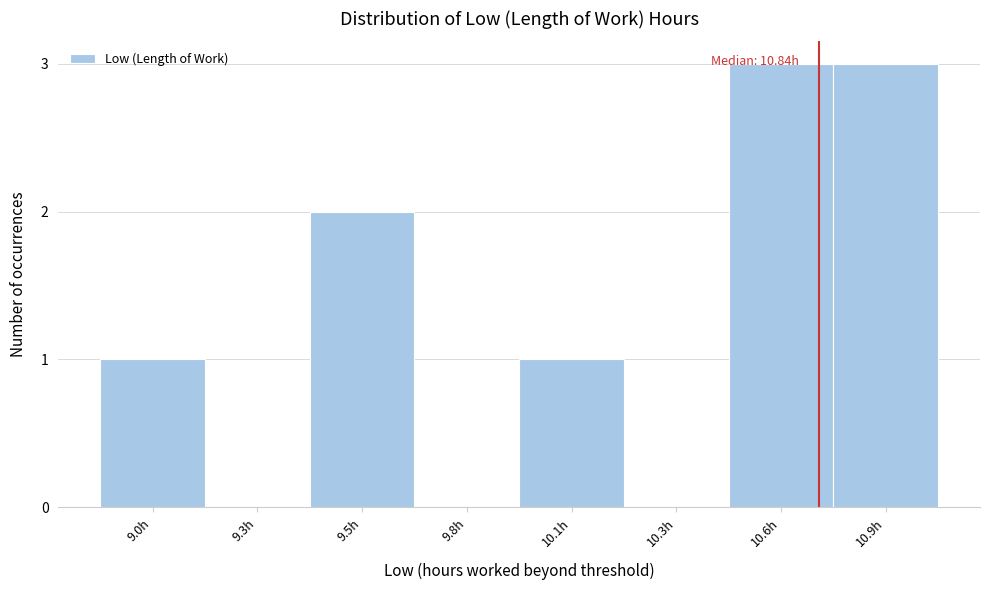

Reading left to right, list all the values displayed in this chart.

9.0h=1	9.3h=0	9.5h=2	9.8h=0	10.1h=1	10.3h=0	10.6h=3	10.9h=3